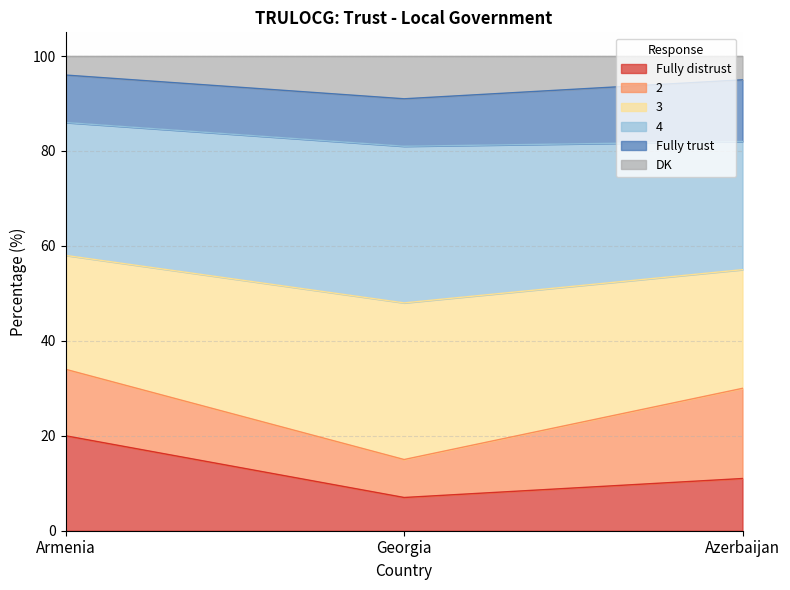

What is the lowest value of the Fully distrust series?

7